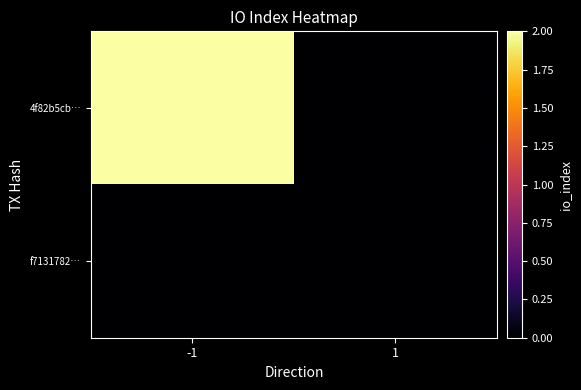

Count the number of data series in this chart.

2